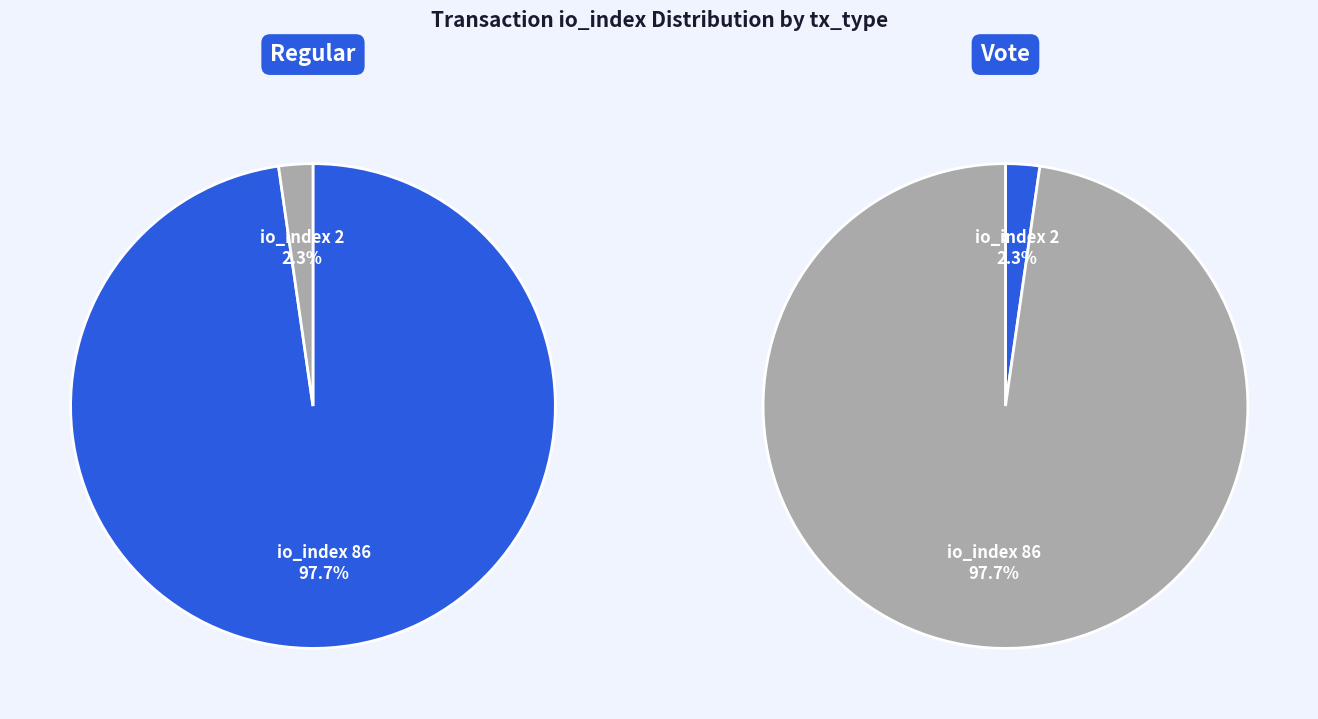

To the nearest percent, what is the average slice percentage?

50%